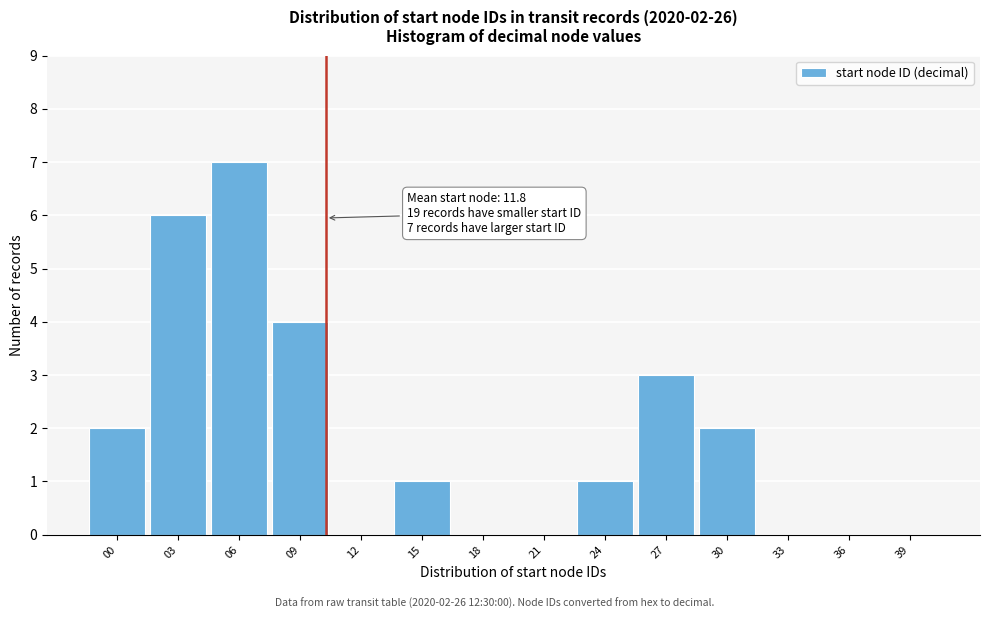

Reading left to right, what are all the values shown in this chart?

00=2	03=6	06=7	09=4	12=0	15=1	18=0	21=0	24=1	27=3	30=2	33=0	36=0	39=0